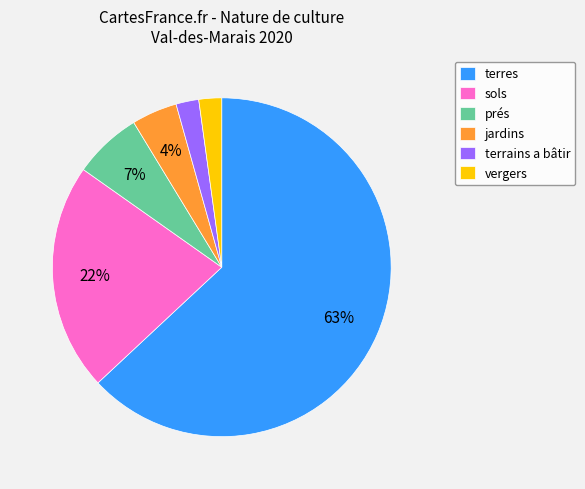

What is the largest slice in the pie chart?

terres